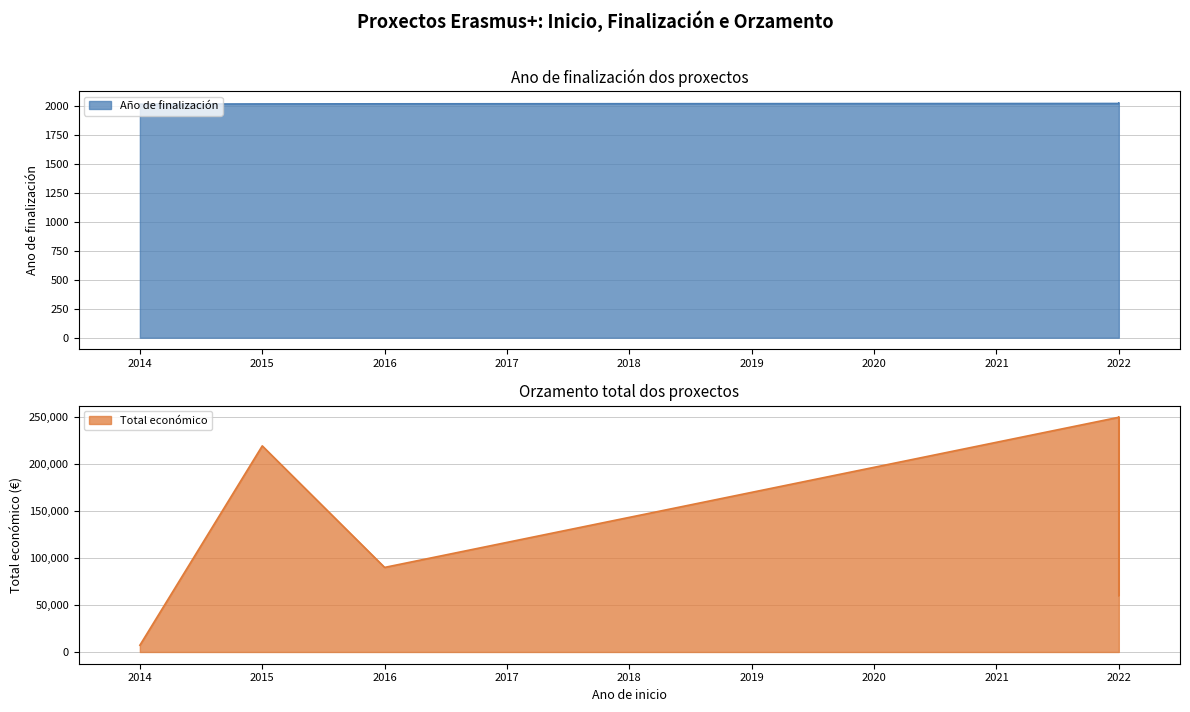

Reading left to right, list all the values displayed in this chart.

Año de finalización: 2014=2015	2015=2017	2016=2018	2022=2021	2022=2024	2022=2025
Total económico: 2014=7200	2015=219515	2016=90081	2022=250000	2022=60000	2022=250000